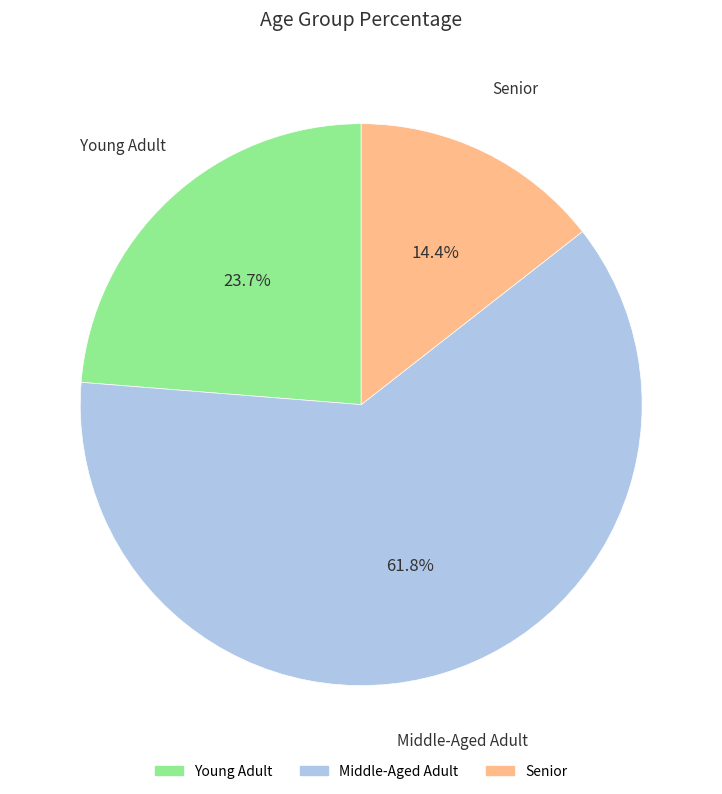

Is there any slice that represents more than half of the pie?

Yes